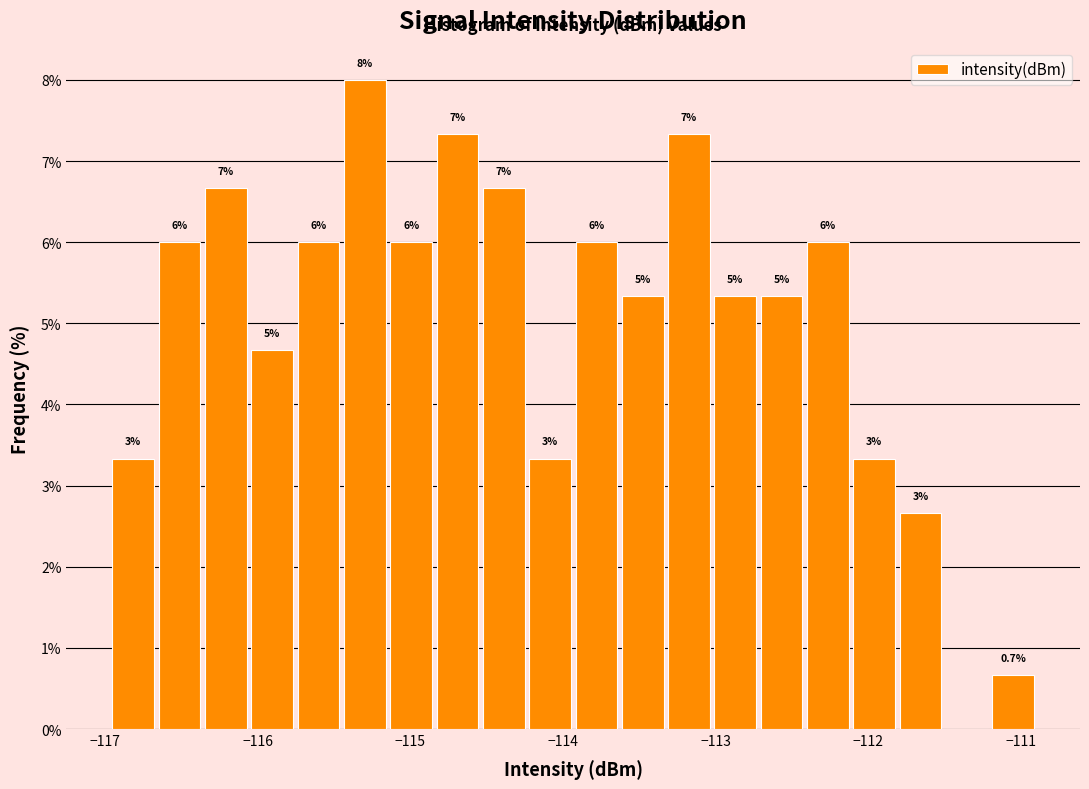

Read against the x-axis, roughly where is the centre of the tallest bar?

-115.3